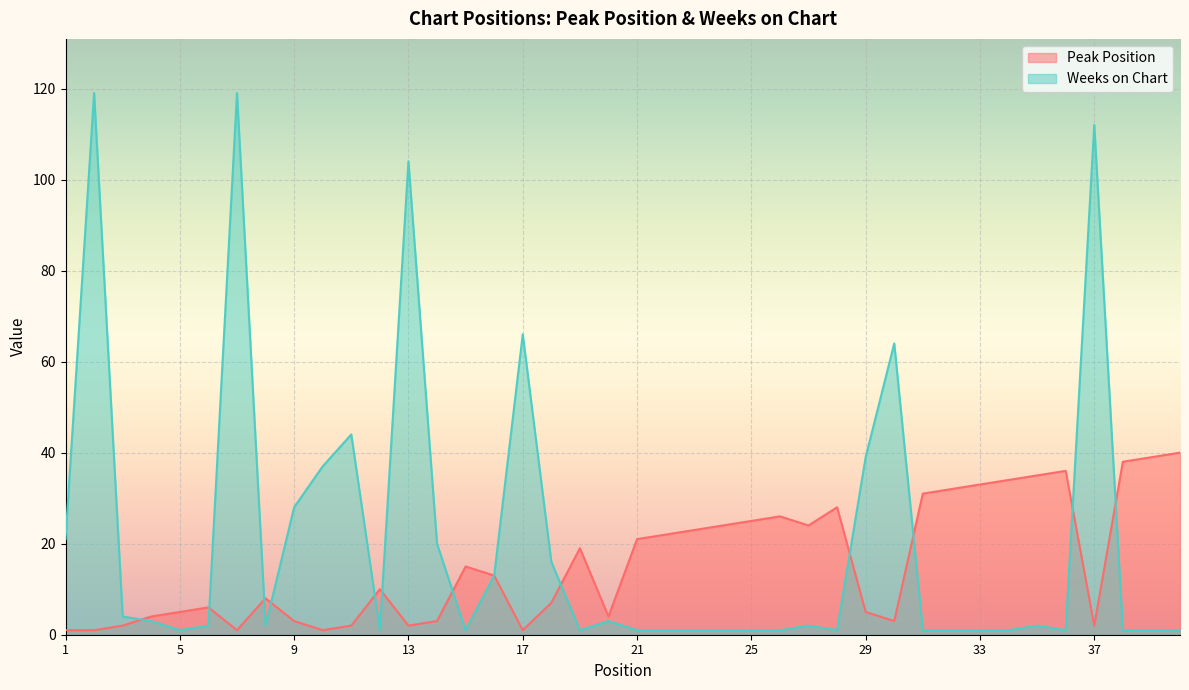

True or false: Peak Position has more than 0 interior local peaks.

True